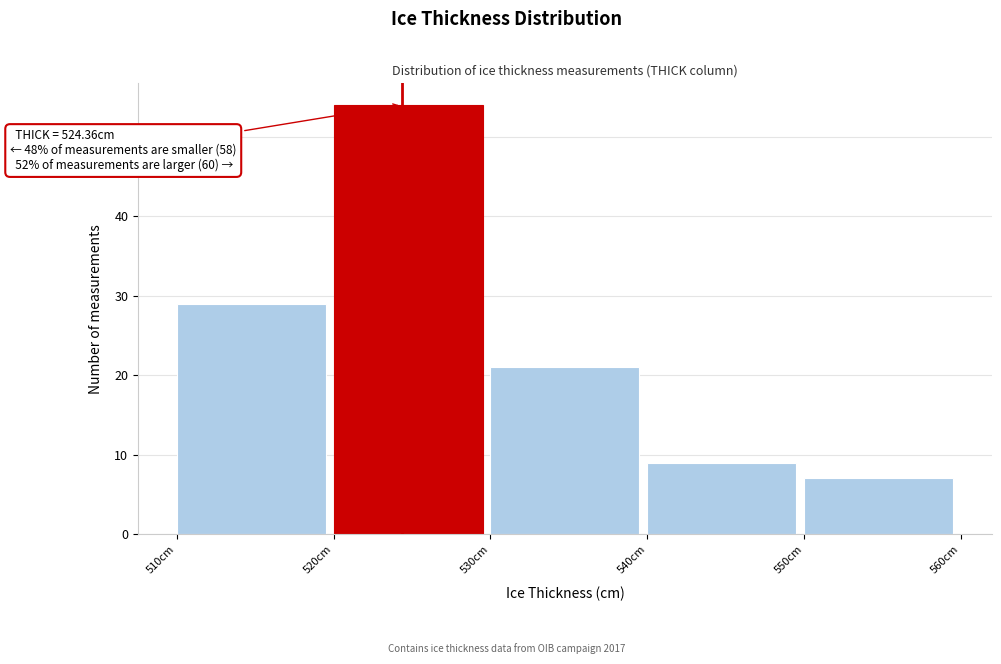

Which range on the x-axis has the tallest bar?

520 to 530